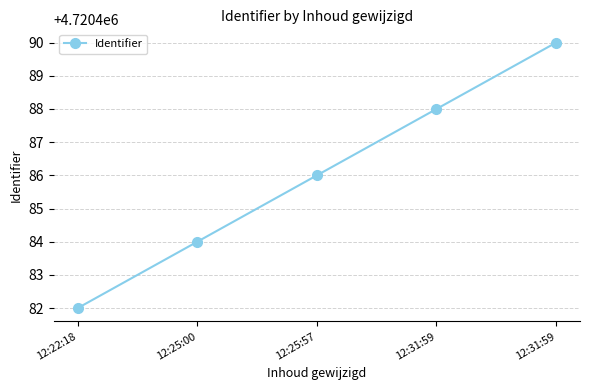

Count the number of data series in this chart.

1